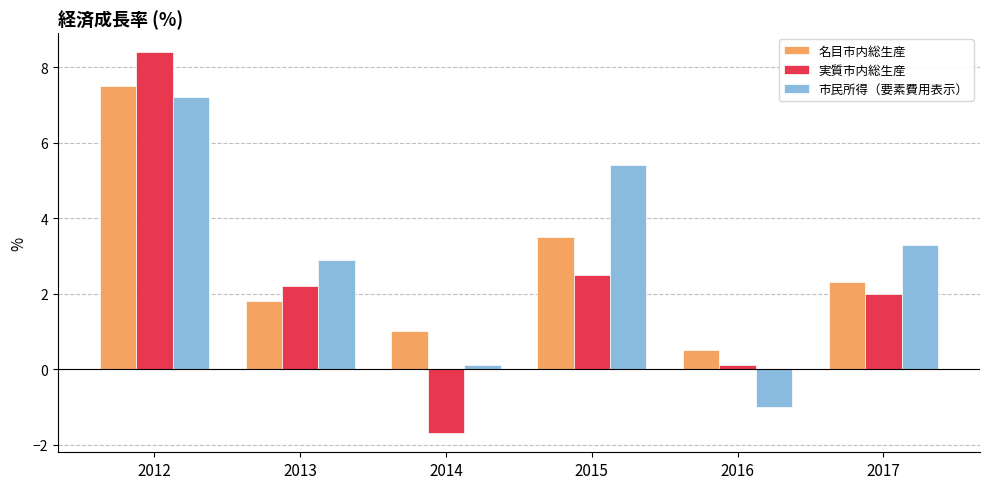

What is the difference between the maximum and minimum values in the 実質市内総生産 series?

10.1